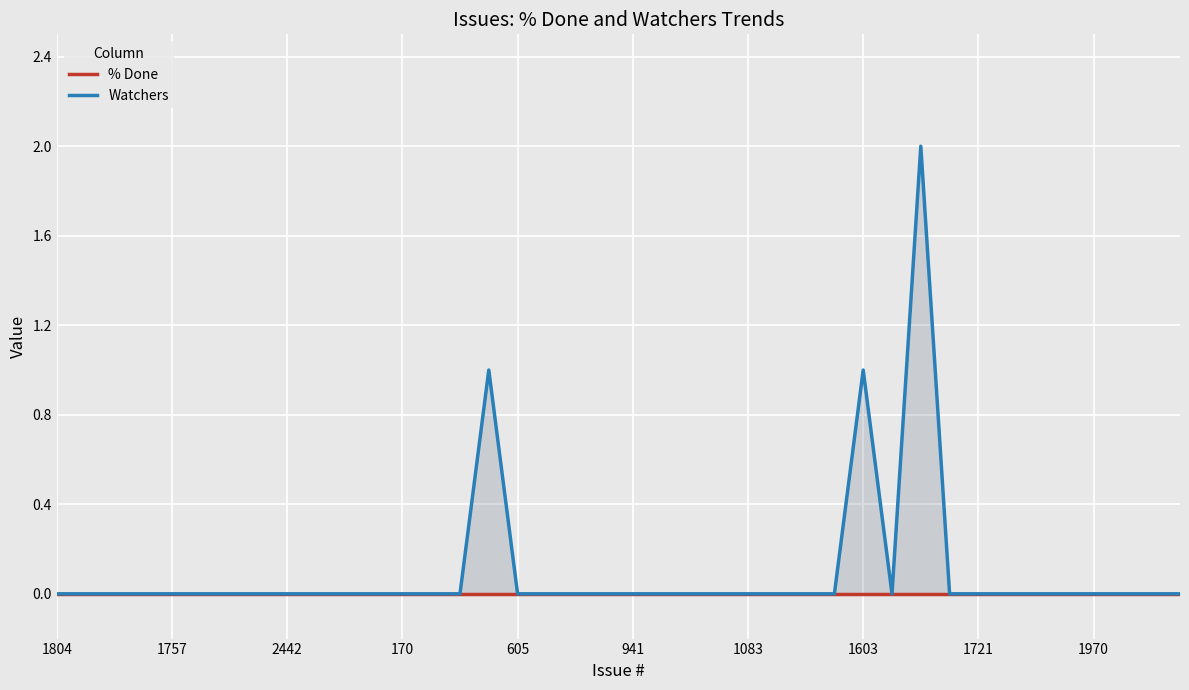

List the series in order of their overall mean, lowest first.

% Done, Watchers